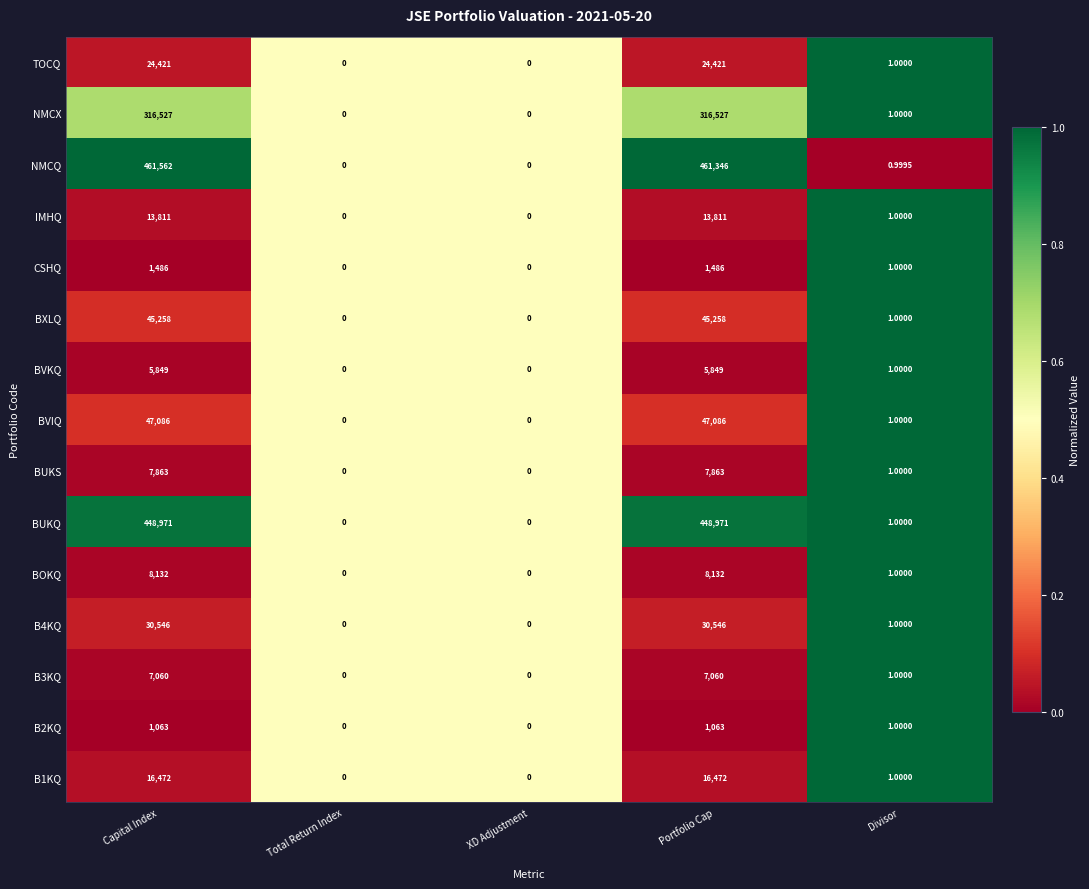

Between Portfolio Cap and Divisor, which series saw the biggest shift?

NMCQ